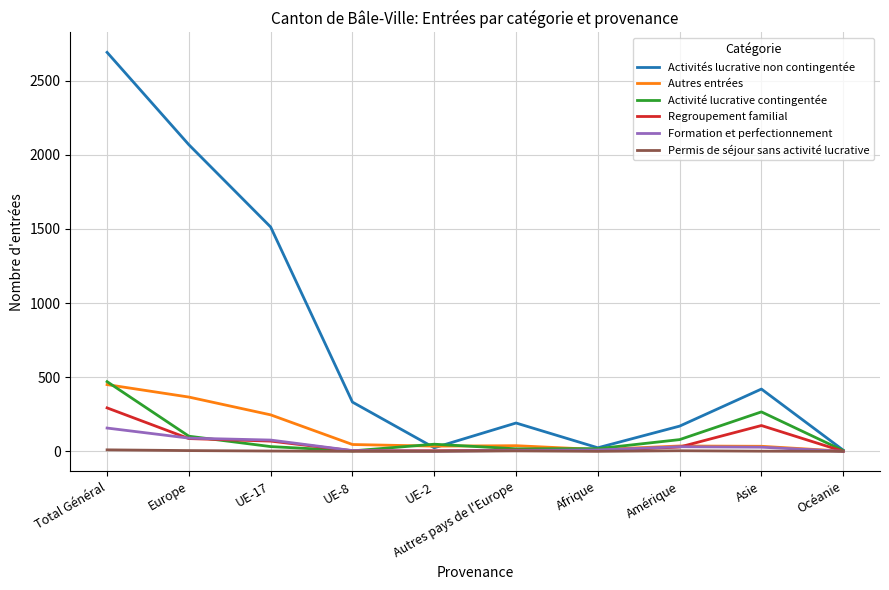

Is it true that Regroupement familial equals 293 at Total Général?

True